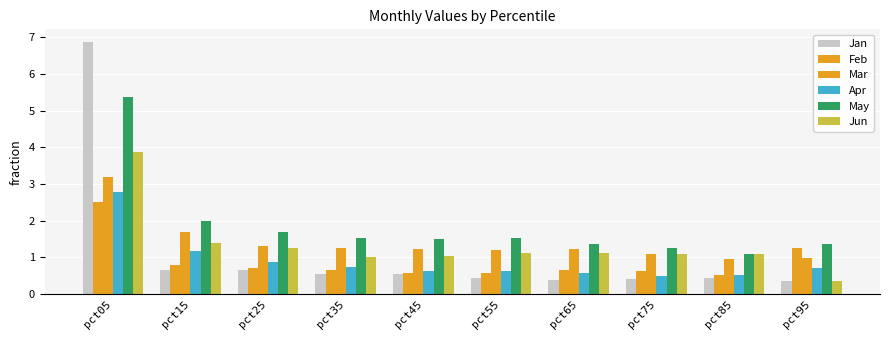

Rank the series by their maximum value, from highest to lowest.

Jan, May, Jun, Mar, Apr, Feb